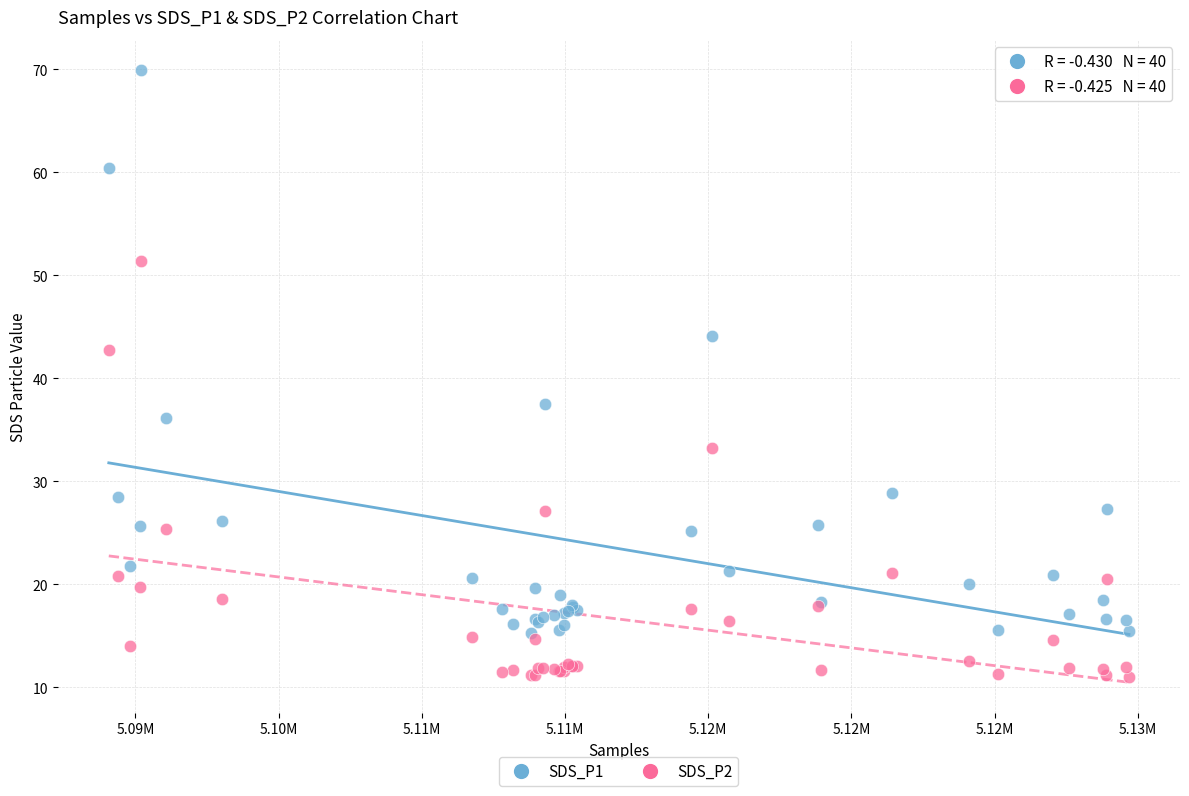

Which series contains the lowest Y value?

SDS_P2